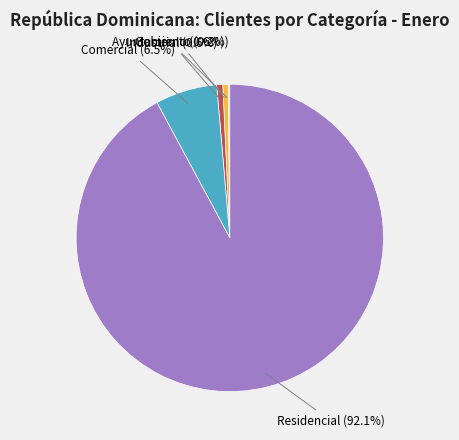

Is there a majority slice in this chart?

Yes